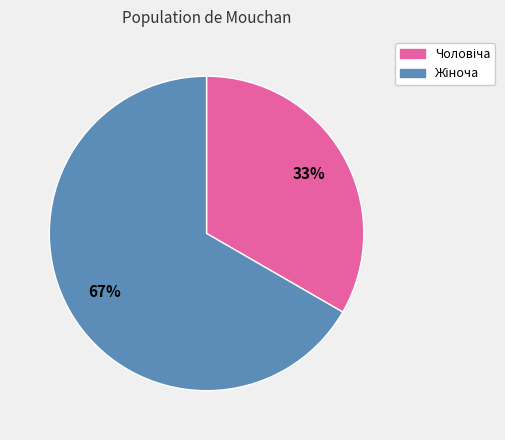

To the nearest percent, what is the average slice percentage?

50%